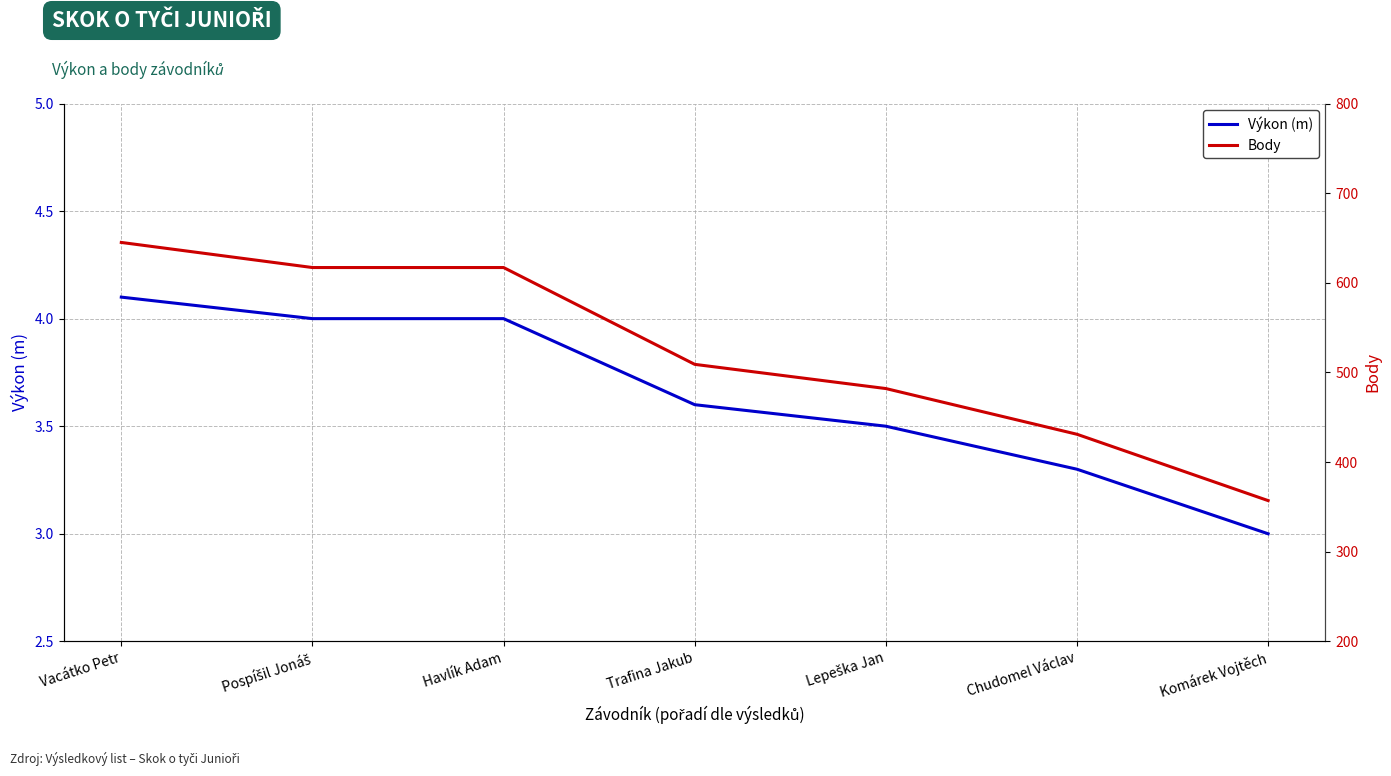

Rank the series by their maximum value, from lowest to highest.

Výkon (m), Body